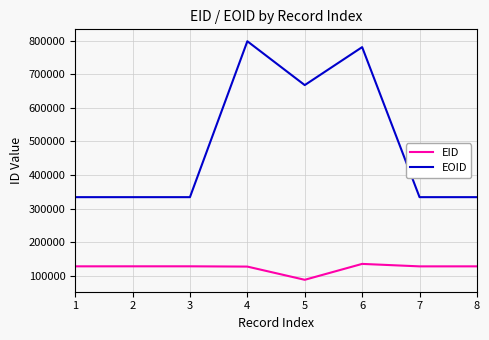

Which series has the widest spread of values?

EOID